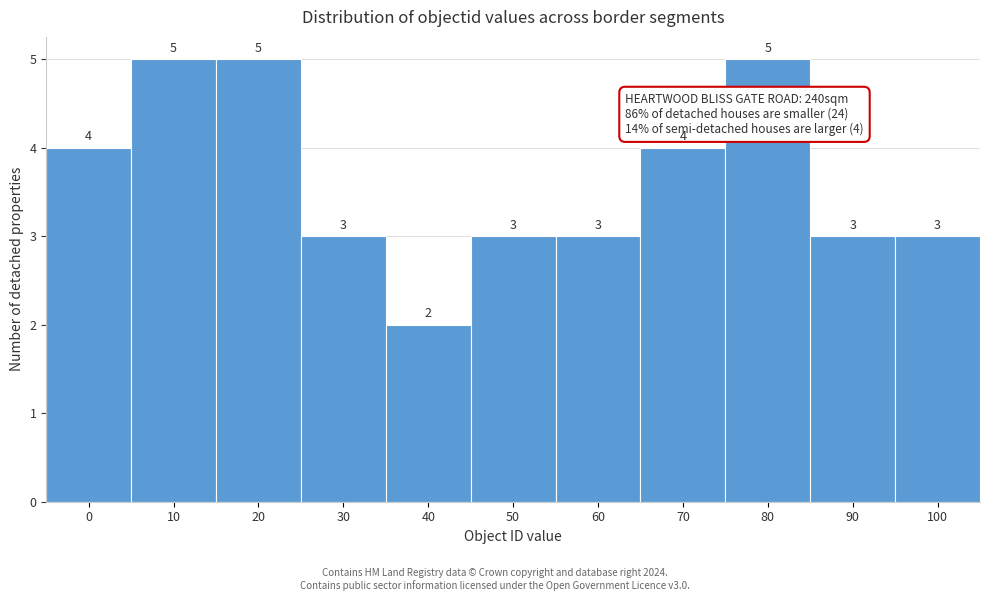

Reading left to right, what are all the values shown in this chart?

4	5	5	3	2	3	3	4	5	3	3